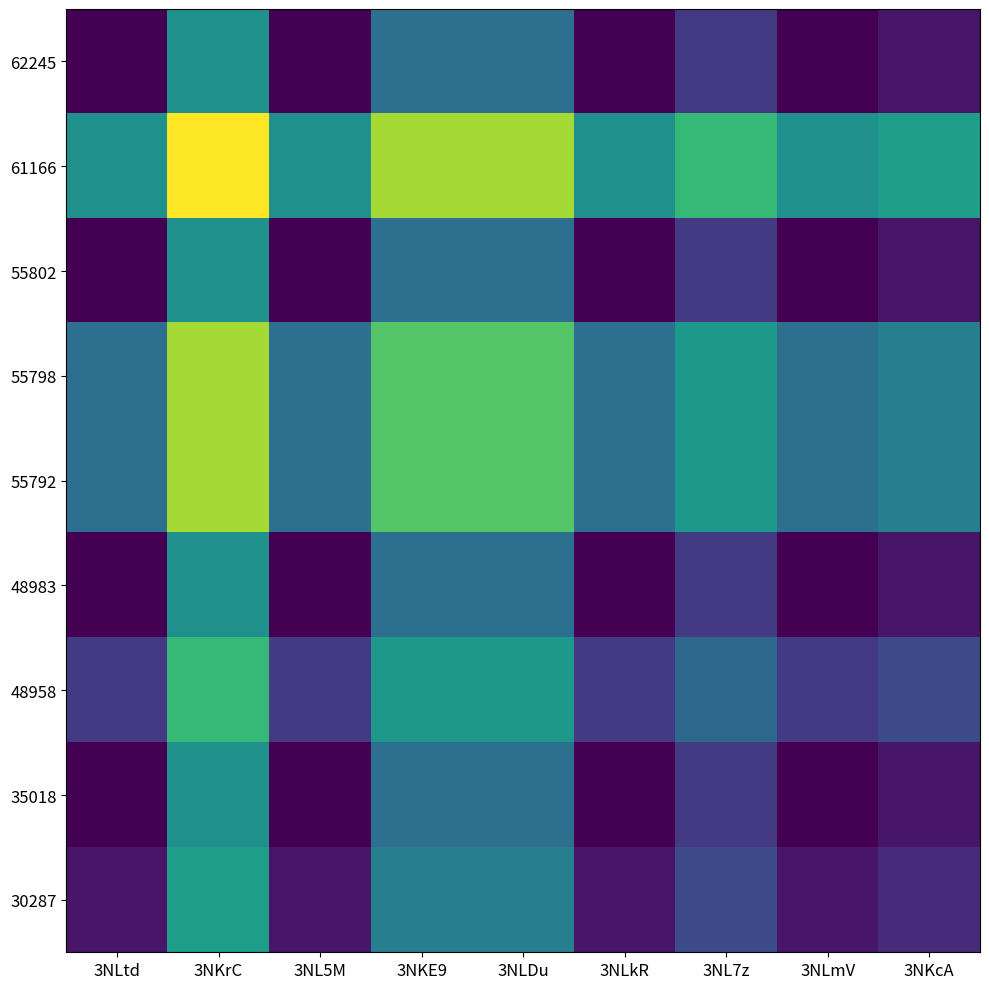

How many data points does each series have?

9